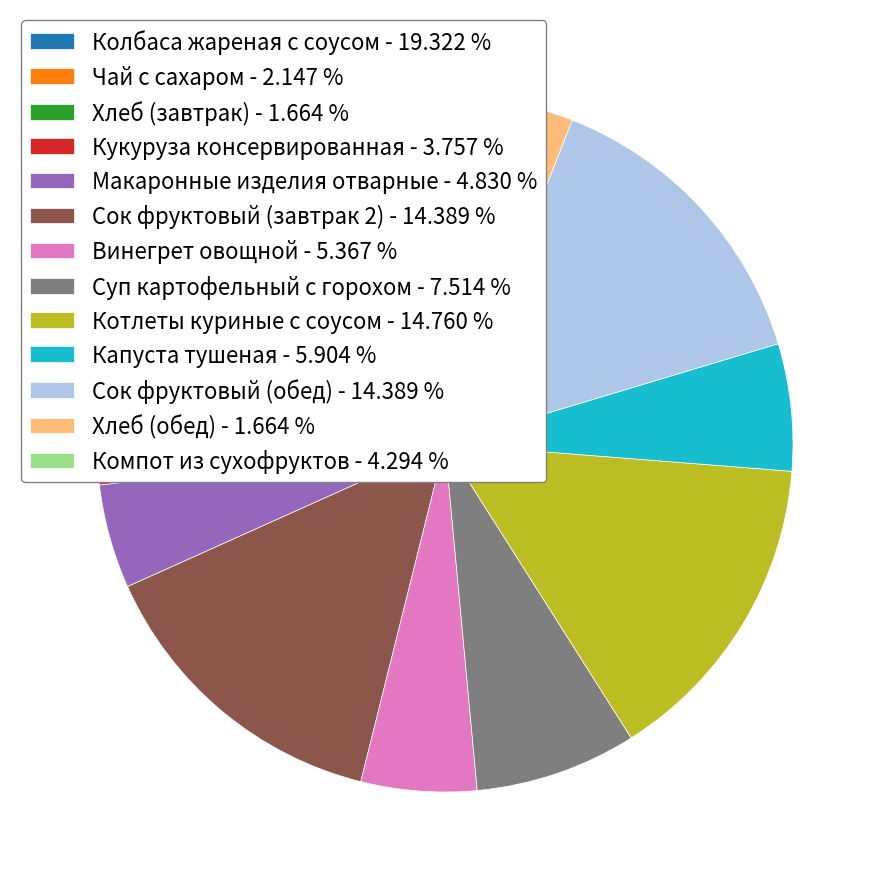

Does any single category account for the majority?

No